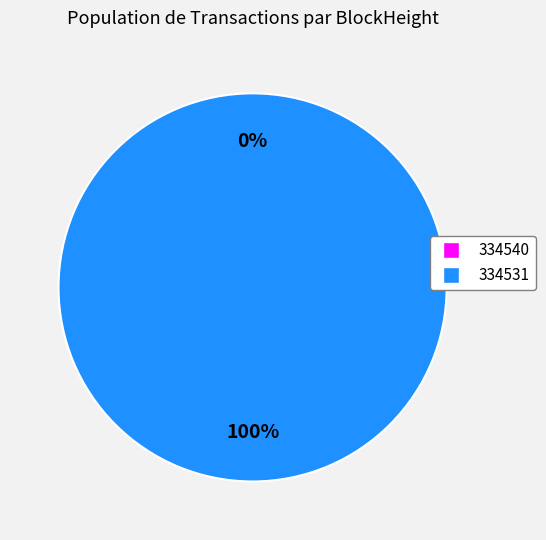

True or false: 334540 accounts for 15% of the total.

False